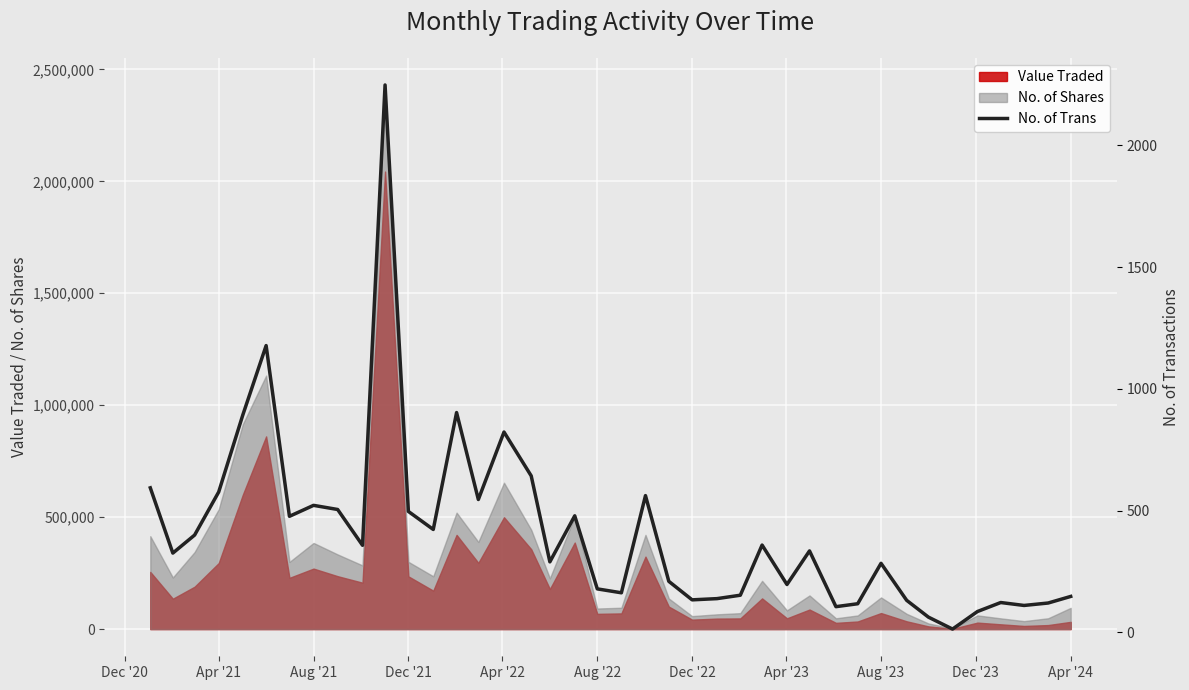

What is the highest value of the No. of Shares series?

2430564